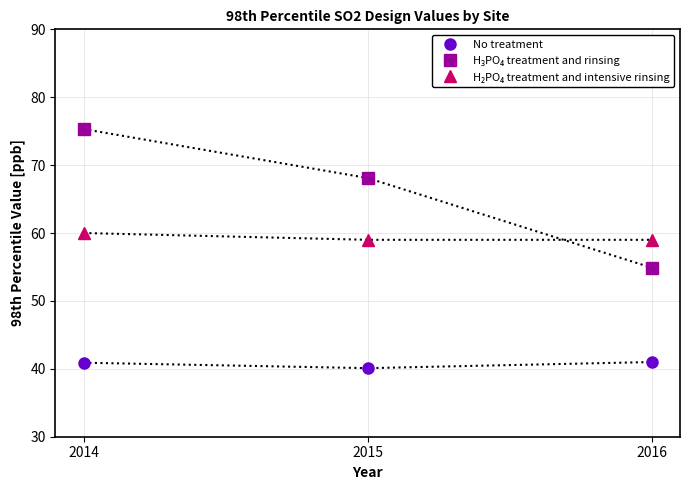

At which category is the sum across all series the highest?

2014